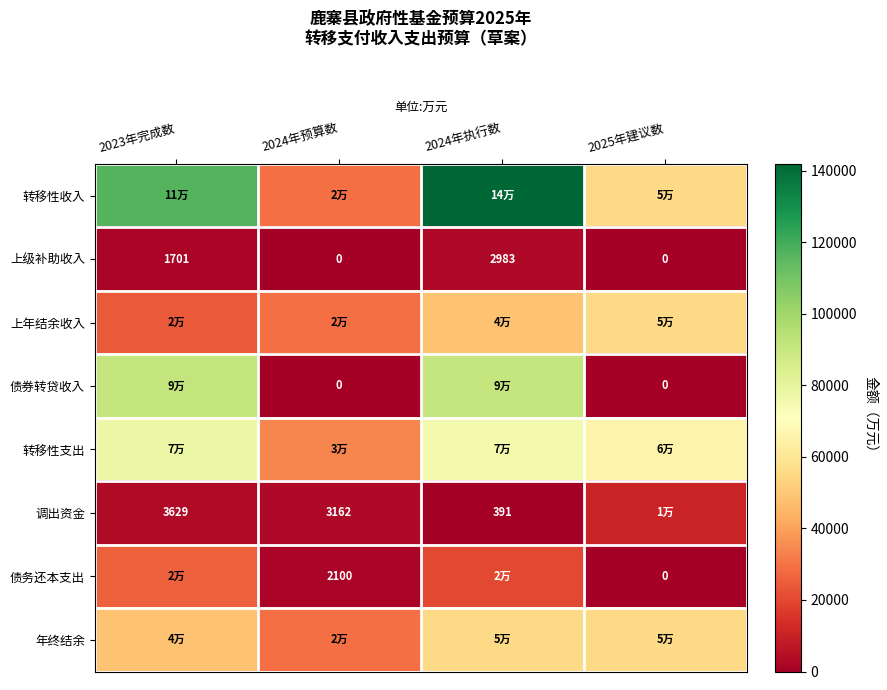

What is the difference between the second highest and minimum values in the 上级补助收入 series?

1701